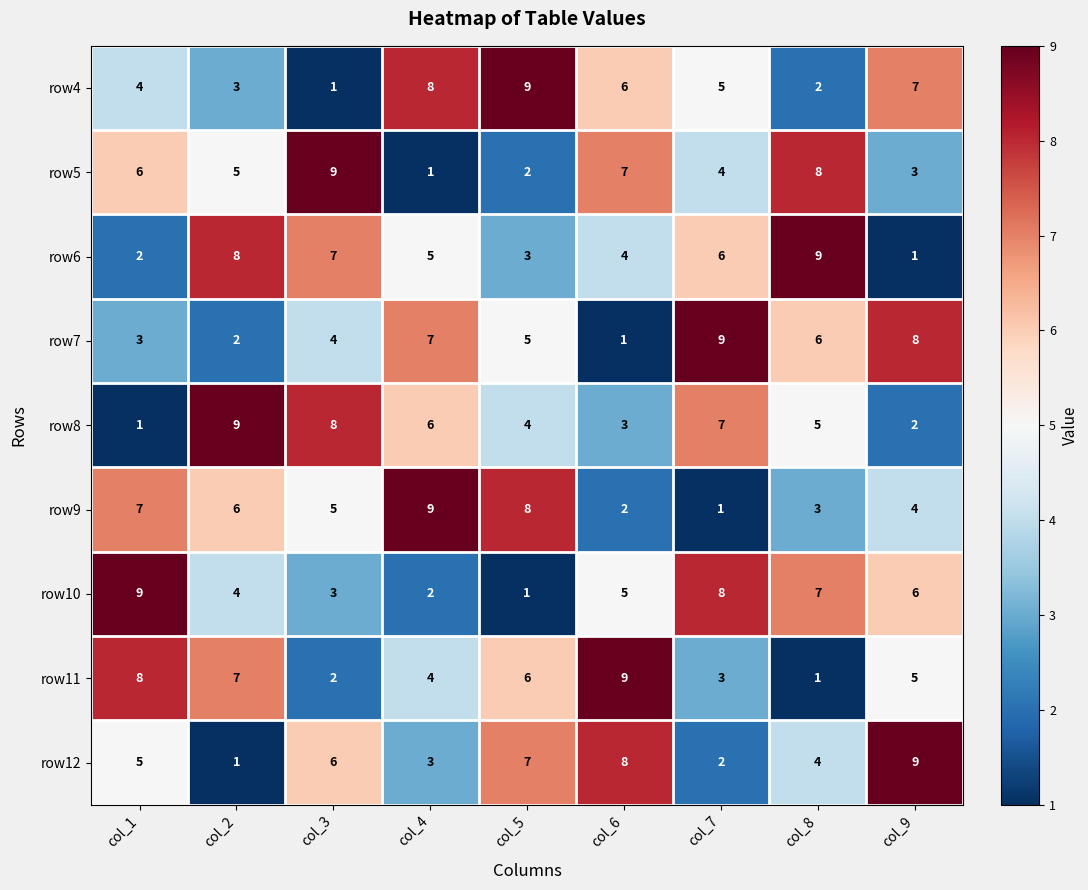

What is the approximate value of row4 at col_1?

4